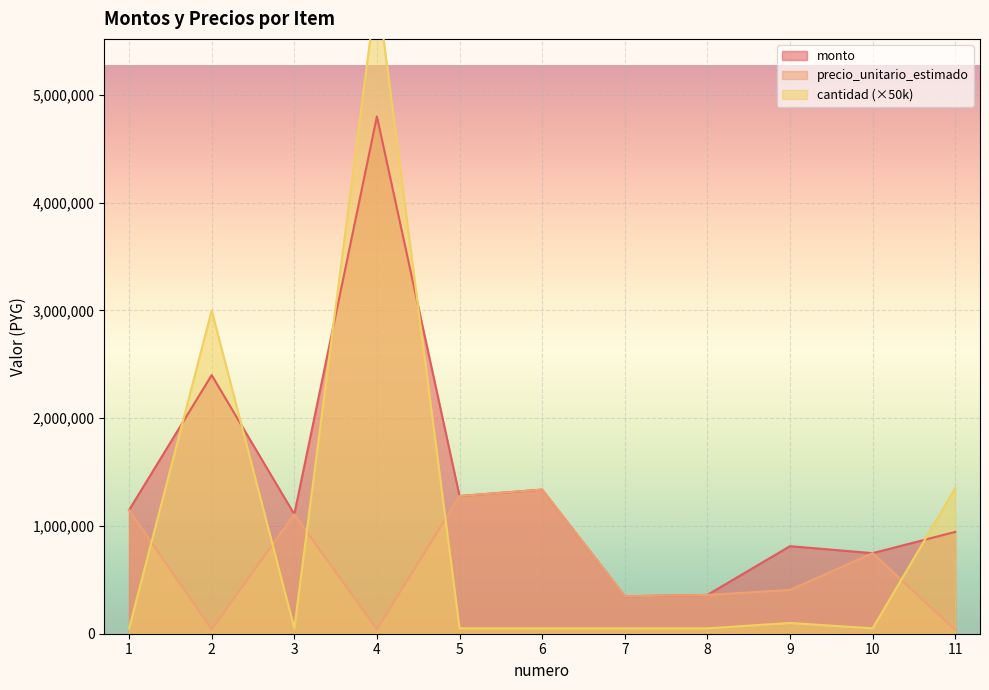

Reading left to right, what are all the values shown in this chart?

monto: 1=1147500	2=2400000	3=1108625	4=4800000	5=1277500	6=1337500	7=347500	8=360000	9=812500	10=747500	11=945000
precio_unitario_estimado: 1=1147500	2=40000	3=1108625	4=40000	5=1277500	6=1337500	7=347500	8=360000	9=406250	10=747500	11=35000
cantidad: 1=50000	2=3000000	3=50000	4=6000000	5=50000	6=50000	7=50000	8=50000	9=100000	10=50000	11=1350000